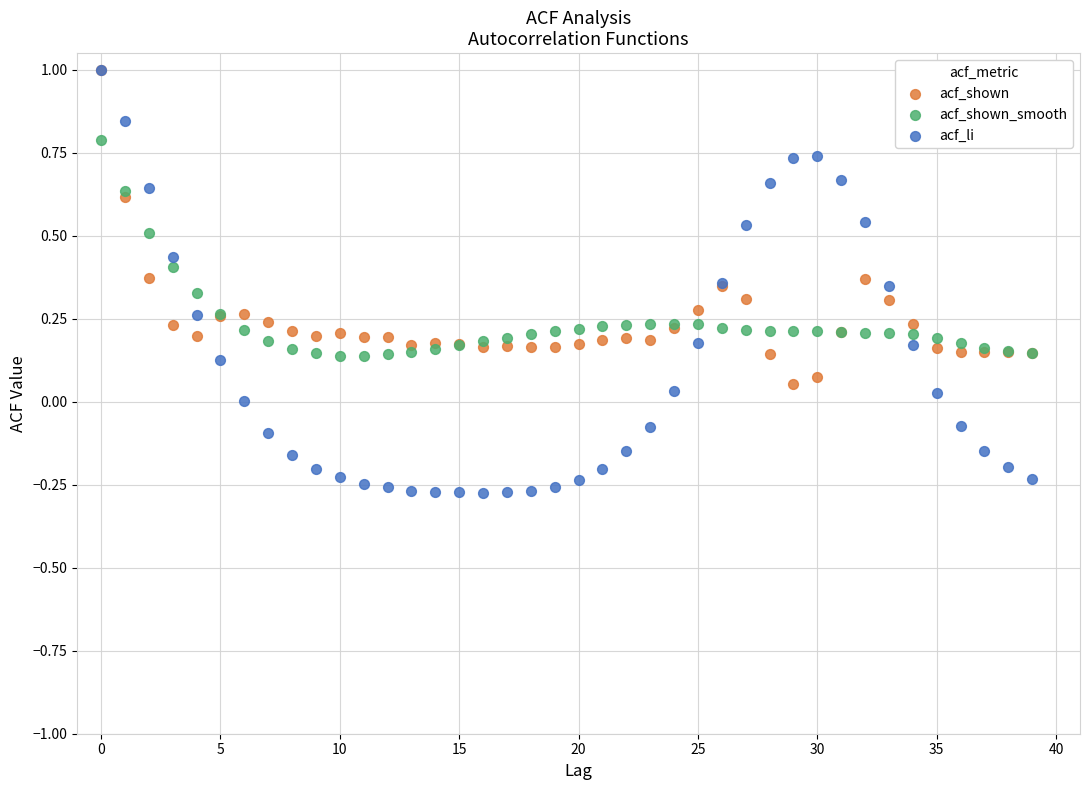

Which series reaches the minimum Y coordinate?

acf_li